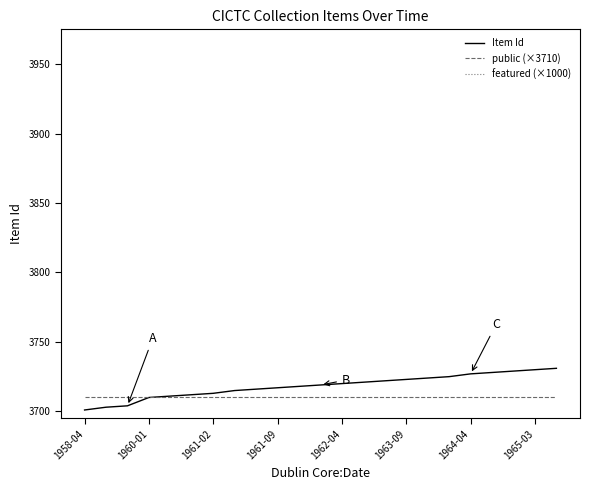

What is the maximum value for Item Id?

3731